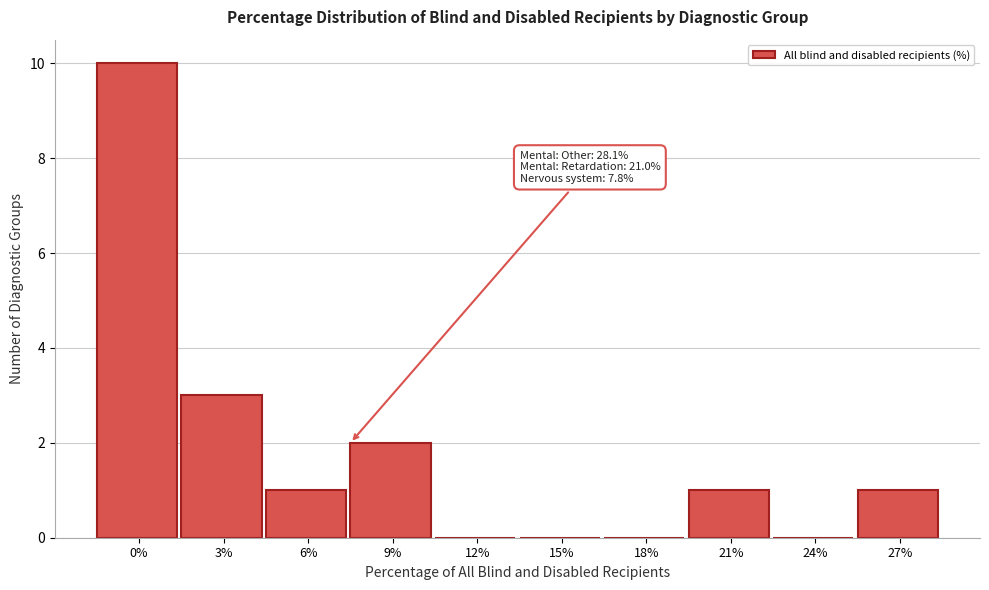

Reading left to right, what are all the values shown in this chart?

0%=10	3%=3	6%=1	9%=2	12%=0	15%=0	18%=0	21%=1	24%=0	27%=1